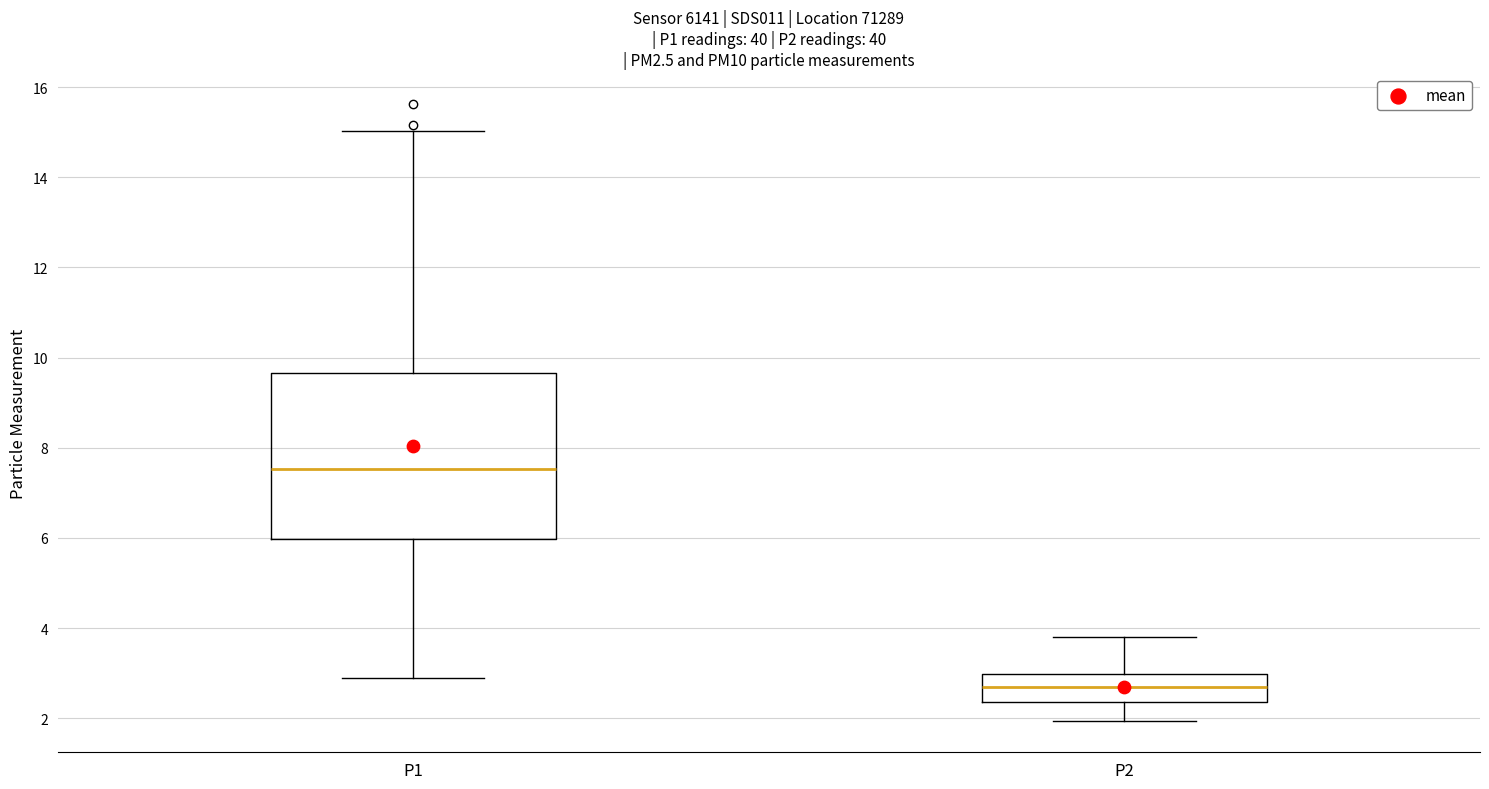

Reading left to right, transcribe this box plot: for each box, give where its median line is, the range the box spans, and where its two whiskers end, as read against the y-axis. The values are not printed on the chart, so give them approximately, as read against the axis.

P1: median 7.6, box 6.0 to 9.6, whiskers 3.0 to 15.0
P2: median 2.6, box 2.4 to 3.0, whiskers 2.0 to 3.8